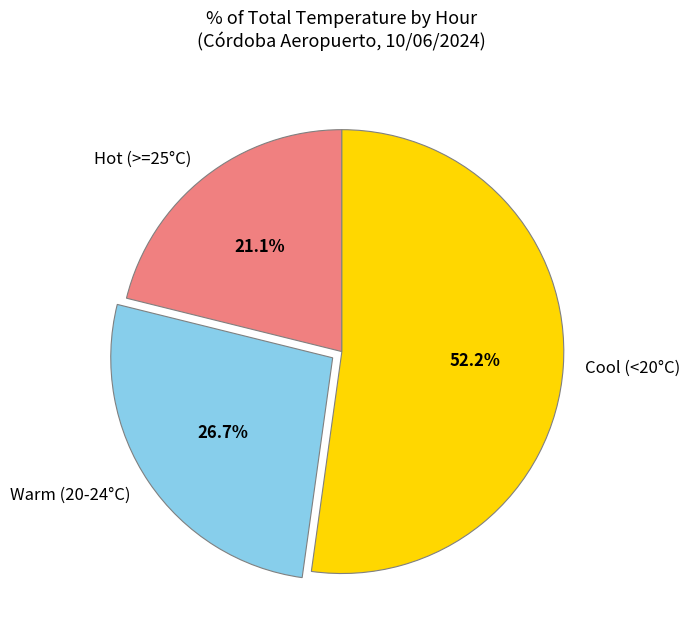

Which slice is the smallest?

Hot (>=25°C)